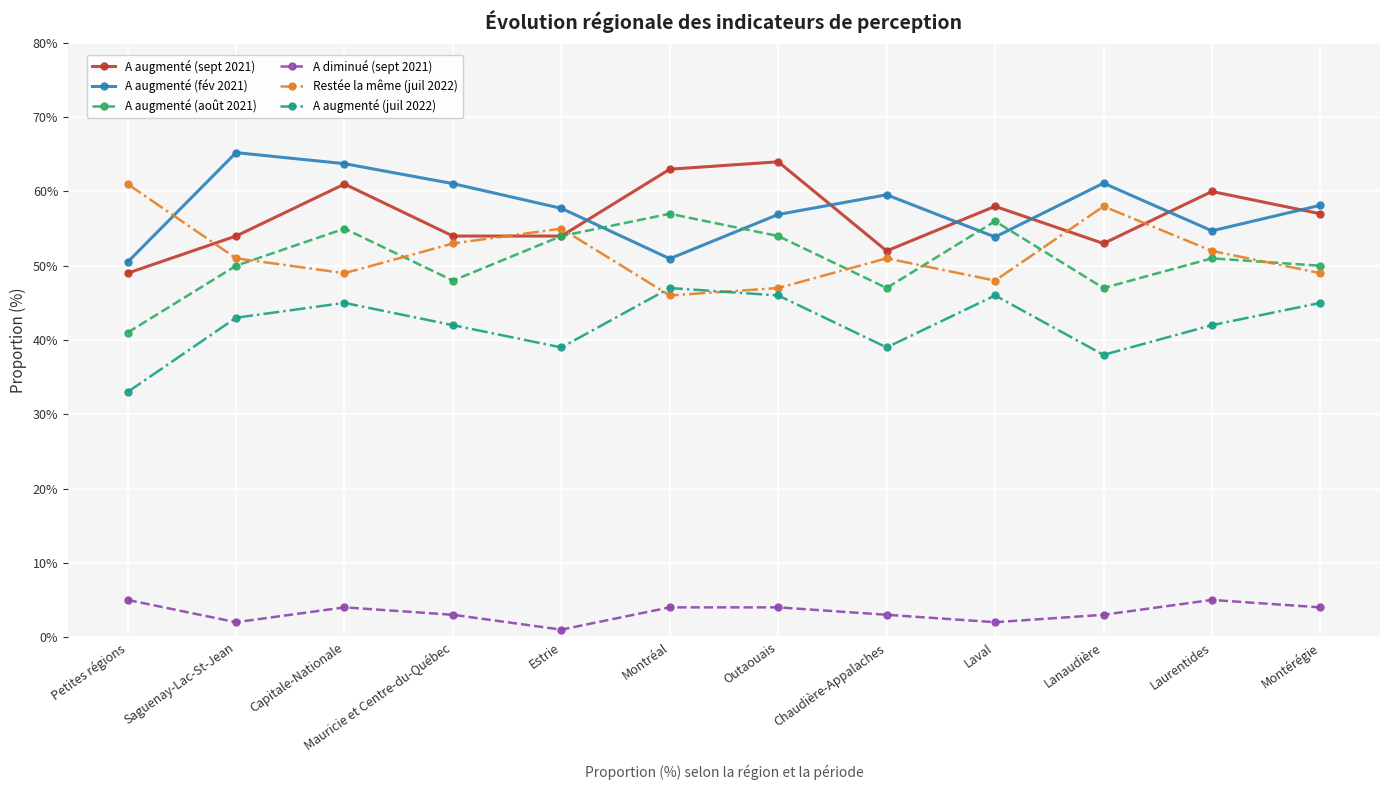

At which category does A diminué (sept 2021) reach its first local valley?

Saguenay-Lac-St-Jean